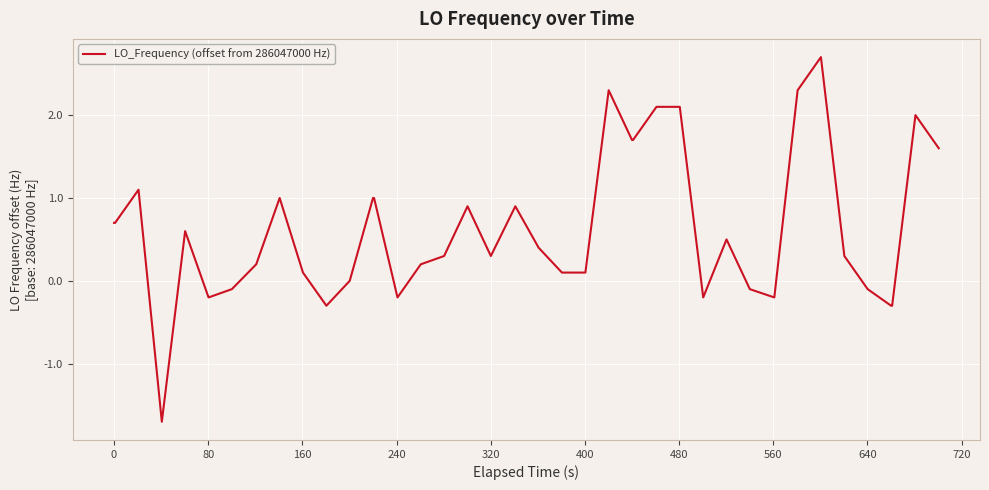

Reading left to right, extract all data points from this chart.

0.7	0.7	1.1	-1.7	0.6	-0.2	-0.1	0.2	1.0	0.1	-0.3	0.0	1.0	1.0	-0.2	0.2	0.3	0.9	0.3	0.9	0.4	0.1	0.1	2.3	1.7	1.7	2.1	2.1	-0.2	0.5	-0.1	-0.2	2.3	2.7	0.3	-0.1	-0.3	-0.3	2.0	1.6